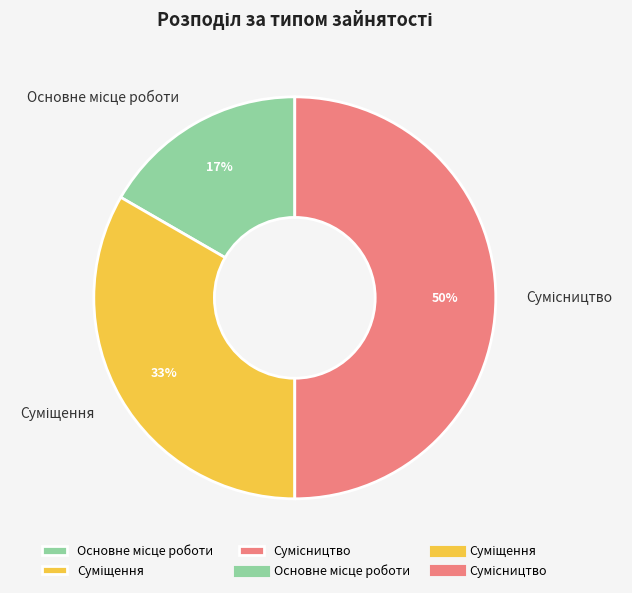

To the nearest percent, what is the difference between the largest and smallest slice percentages?

33%